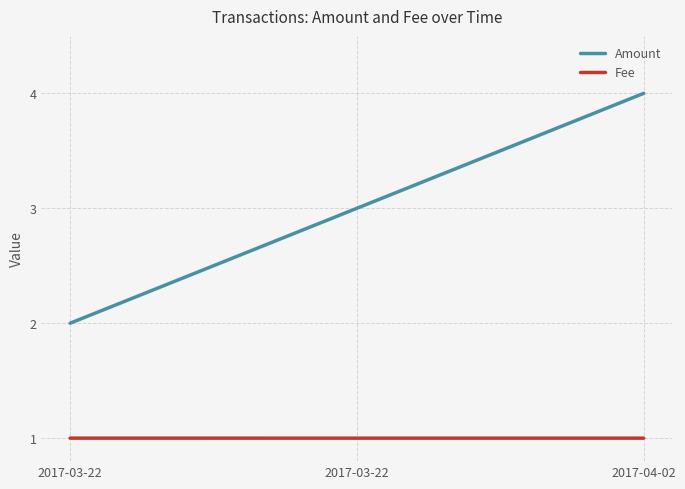

How many lines are shown in the chart?

2